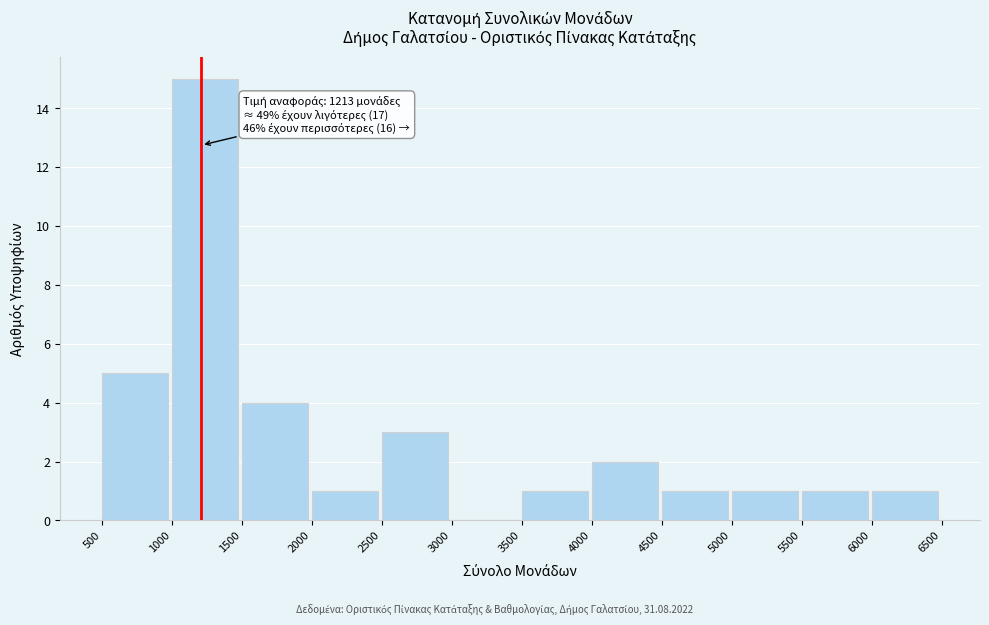

Which range on the x-axis has the tallest bar?

1000 to 1500